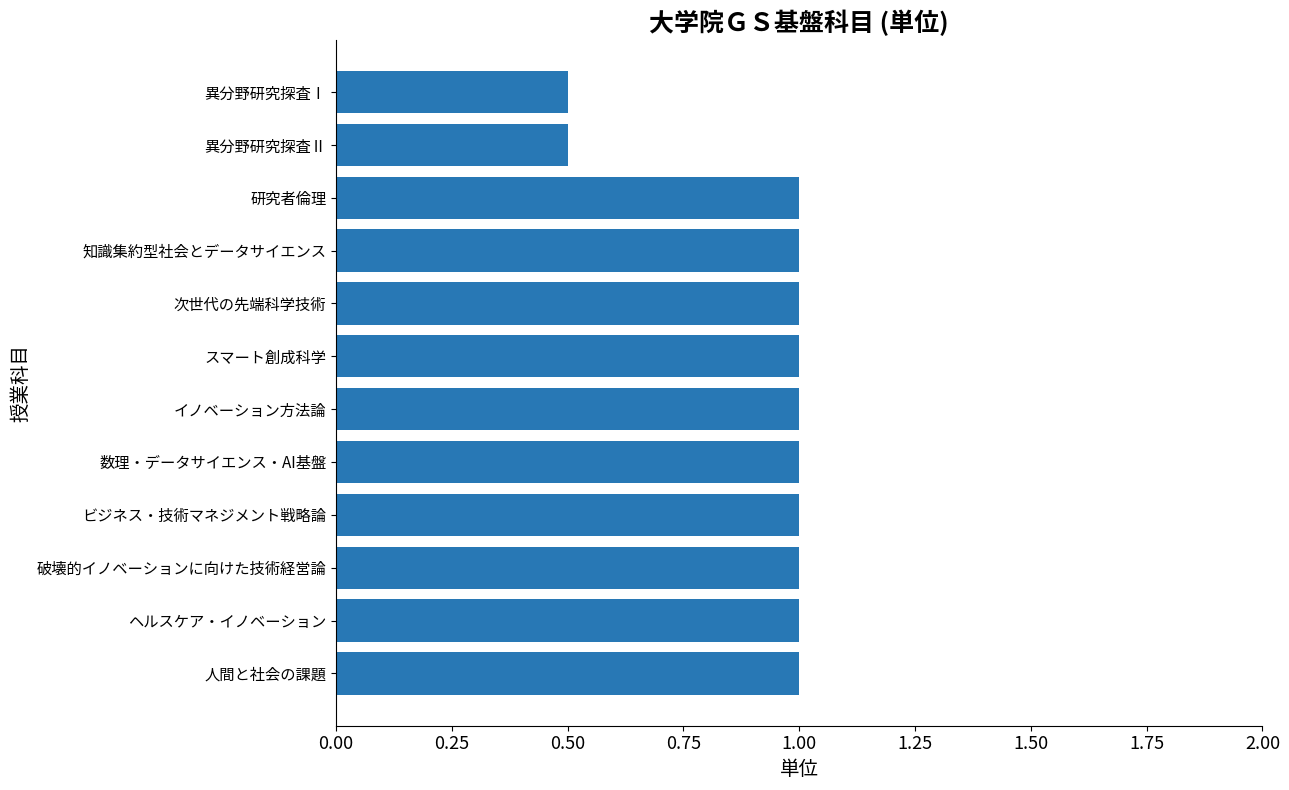

Reading top to bottom, what are all the values shown in this chart?

0.5	0.5	1.0	1.0	1.0	1.0	1.0	1.0	1.0	1.0	1.0	1.0